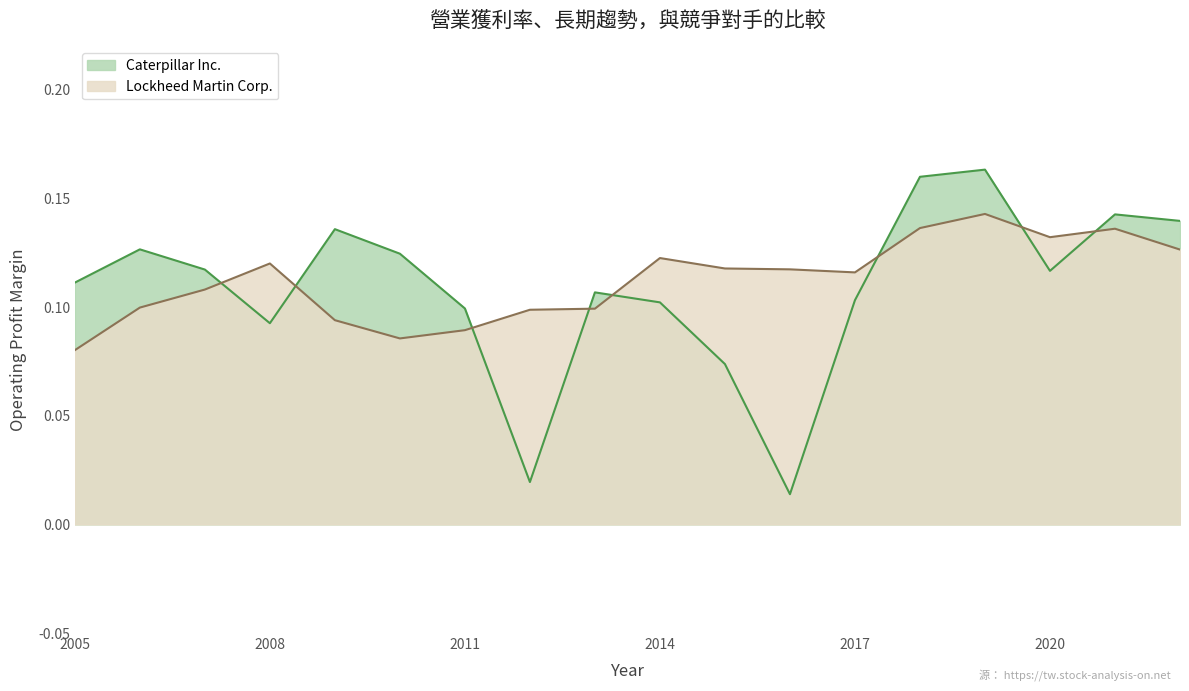

Which series ends up on top after the final intersection of Caterpillar Inc. and Lockheed Martin Corp.?

Caterpillar Inc.